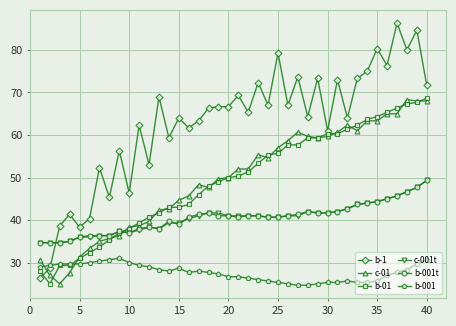

How many values in the b-1 series exceed 66?

20